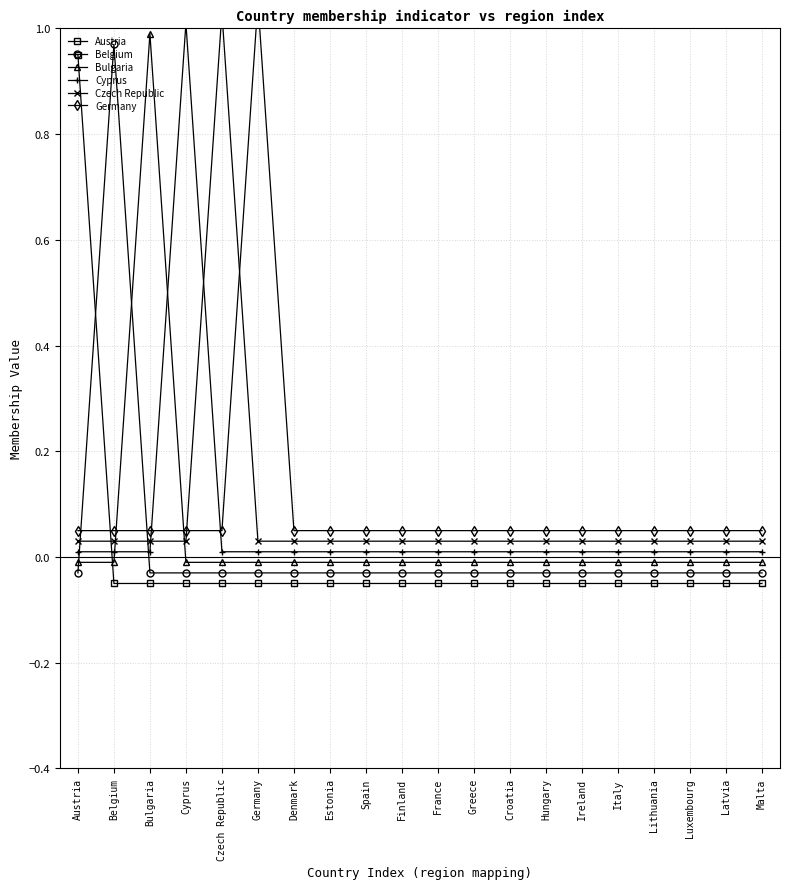

How many values in the Belgium series exceed 0?

1